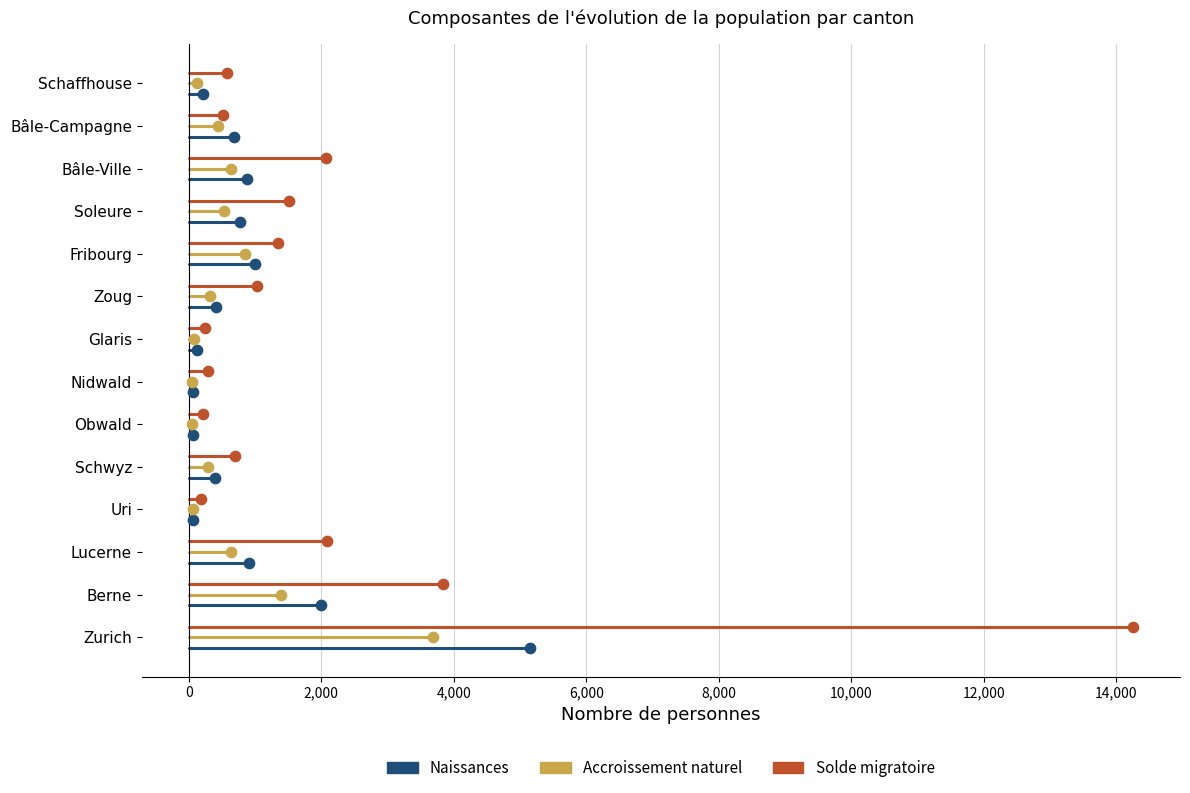

What are all the series names shown in the legend?

Naissances, Accroissement naturel, Solde migratoire